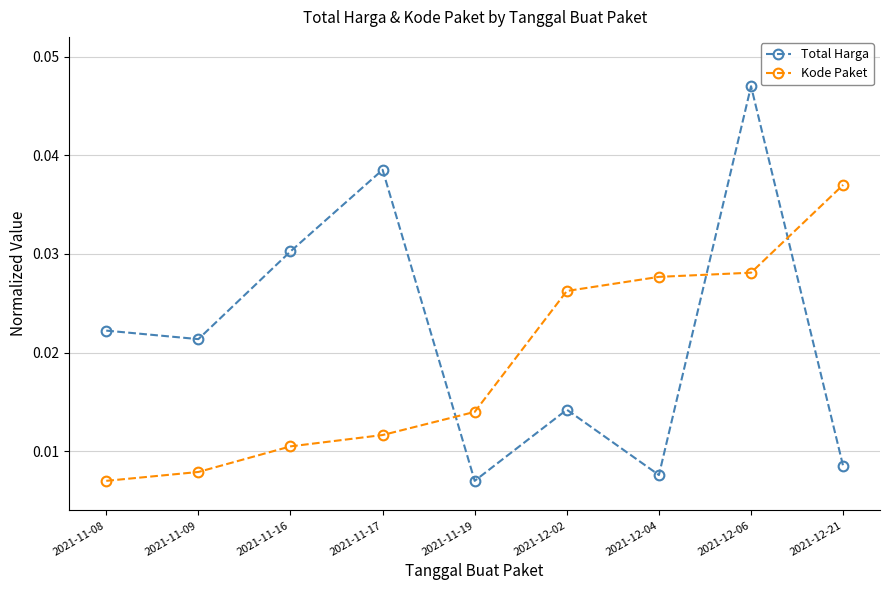

What is the label of the 4th point from the left?

2021-11-17